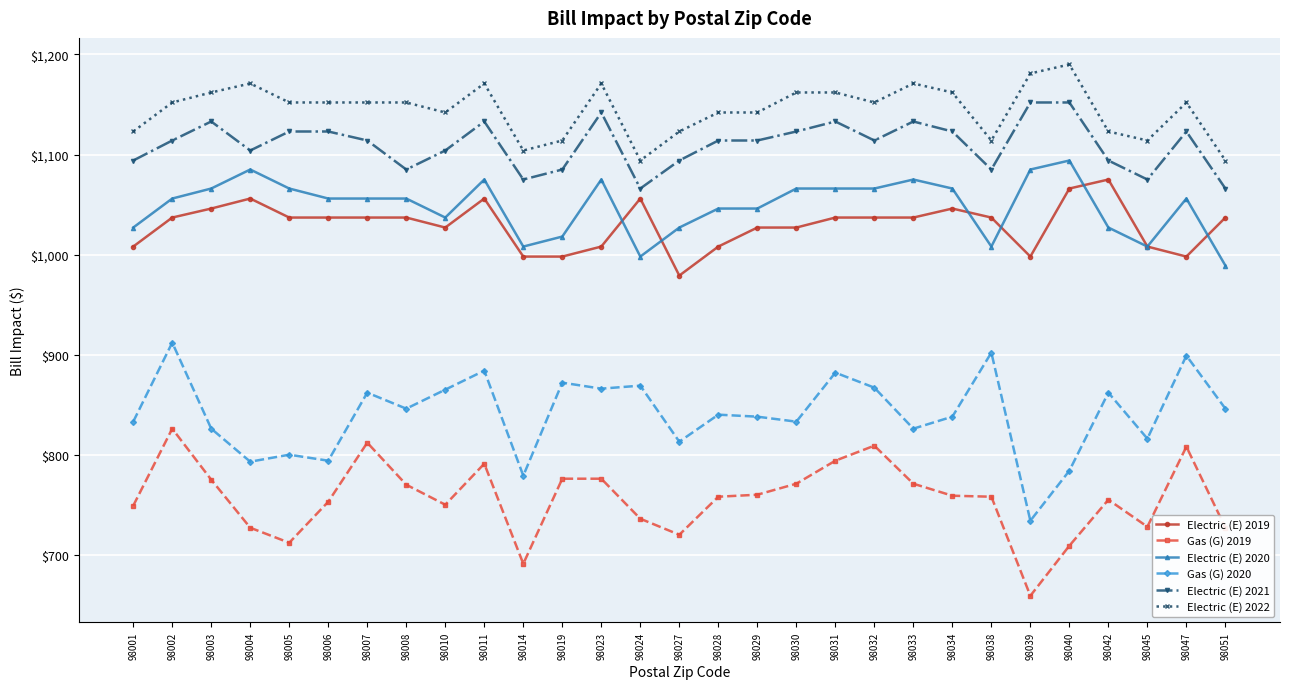

What are all the series names shown in the legend?

Electric (E) 2019, Gas (G) 2019, Electric (E) 2020, Gas (G) 2020, Electric (E) 2021, Electric (E) 2022